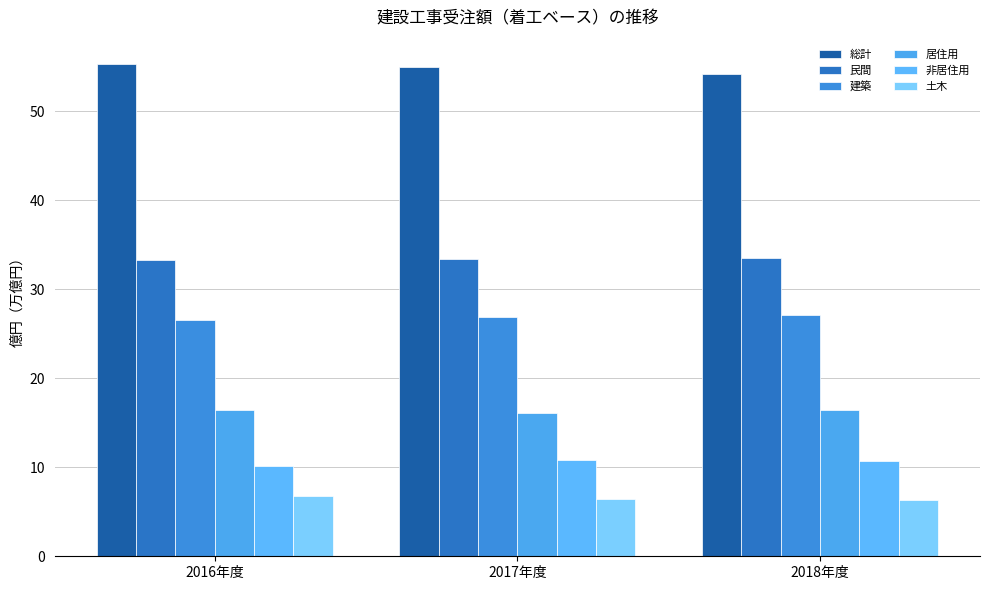

Which series changed the most between 2016年度 and 2017年度?

非居住用